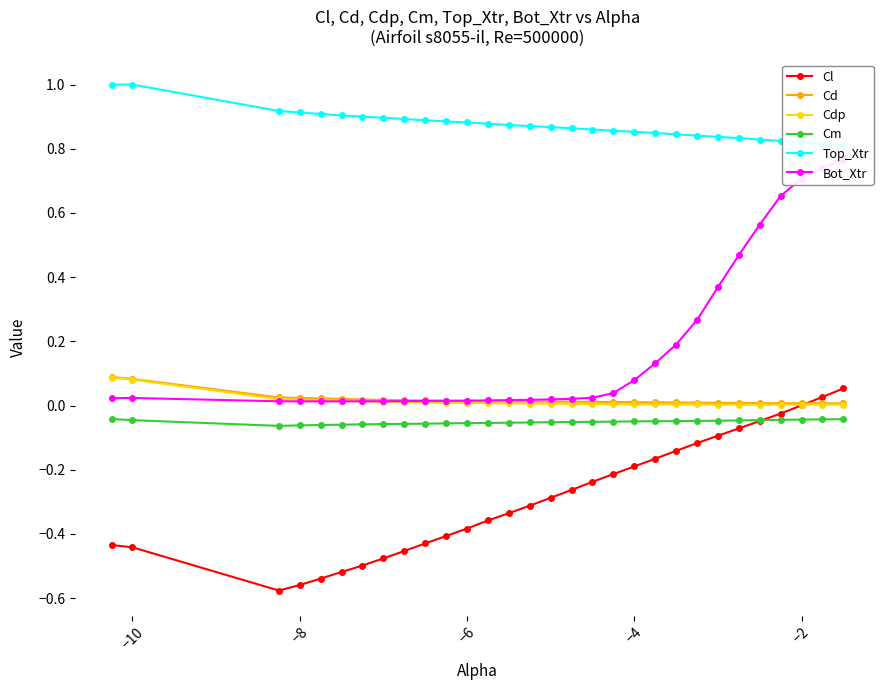

Which series ends up on top after the final intersection of Cdp and Bot_Xtr?

Bot_Xtr